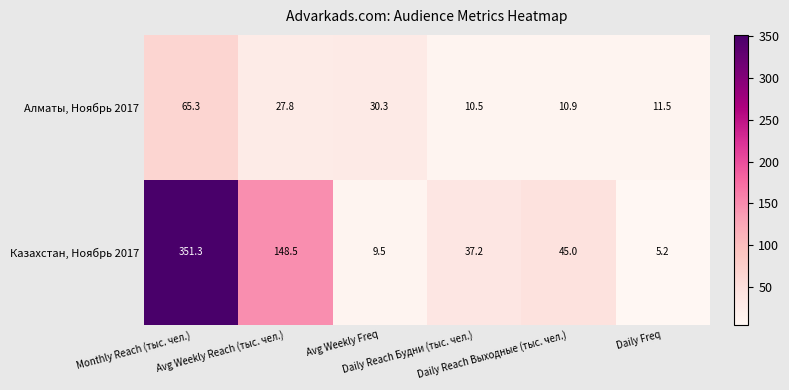

Count the number of categories in the chart.

6